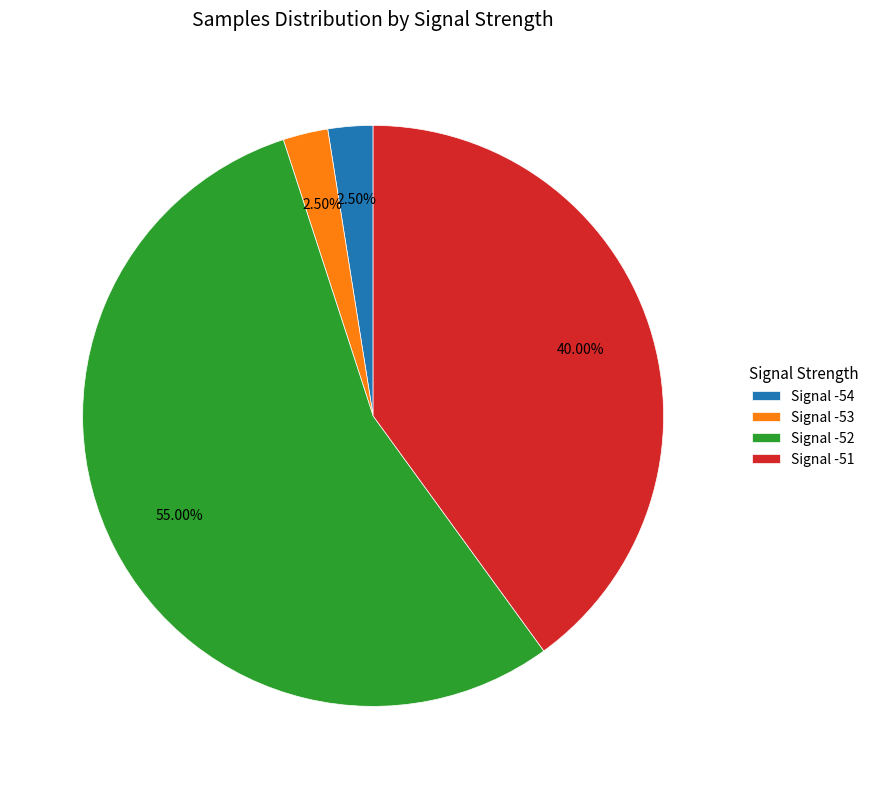

Combined, do Signal -52 and Signal -54 account for over 50%?

Yes